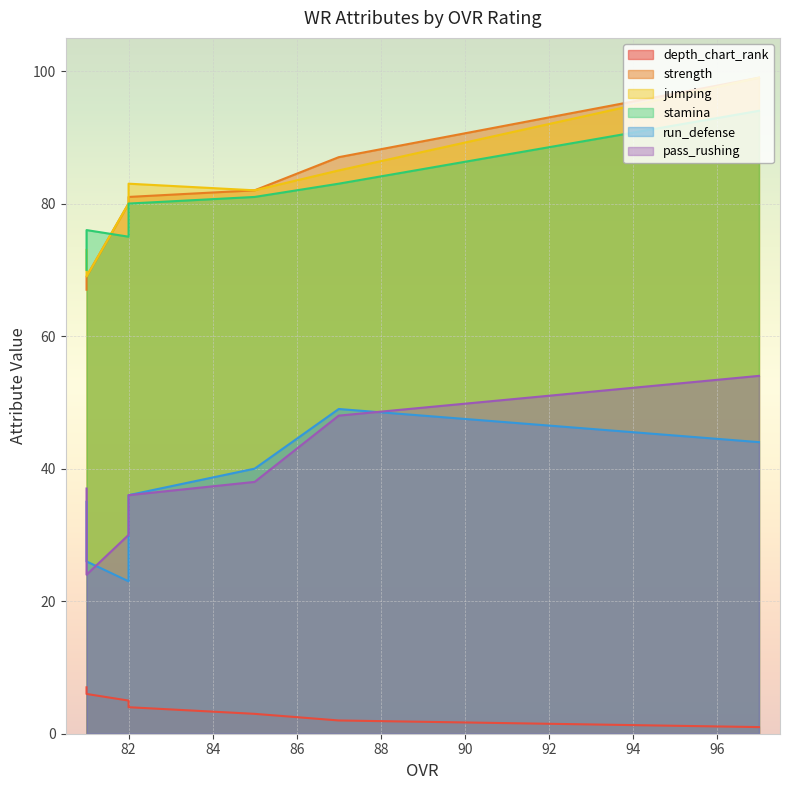

Reading left to right, what are all the values shown in this chart?

depth_chart_rank: 97=1	87=2	85=3	82=5	82=4	81=6	81=7
strength: 97=99	87=87	85=82	82=80	82=81	81=69	81=67
jumping: 97=99	87=85	85=82	82=80	82=83	81=69	81=73
stamina: 97=94	87=83	85=81	82=75	82=80	81=76	81=70
run_defense: 97=44	87=49	85=40	82=23	82=36	81=26	81=35
pass_rushing: 97=54	87=48	85=38	82=30	82=36	81=24	81=37